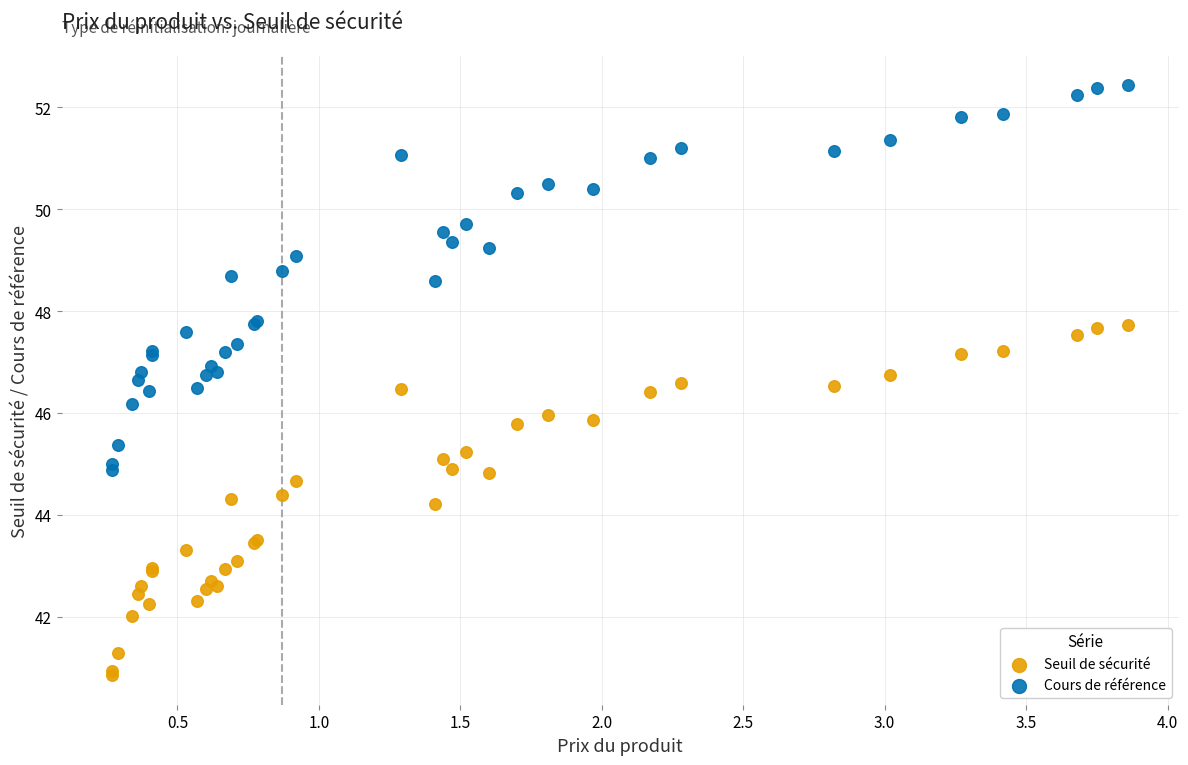

What is the X range (max minus min) for the scatter plot?

3.6